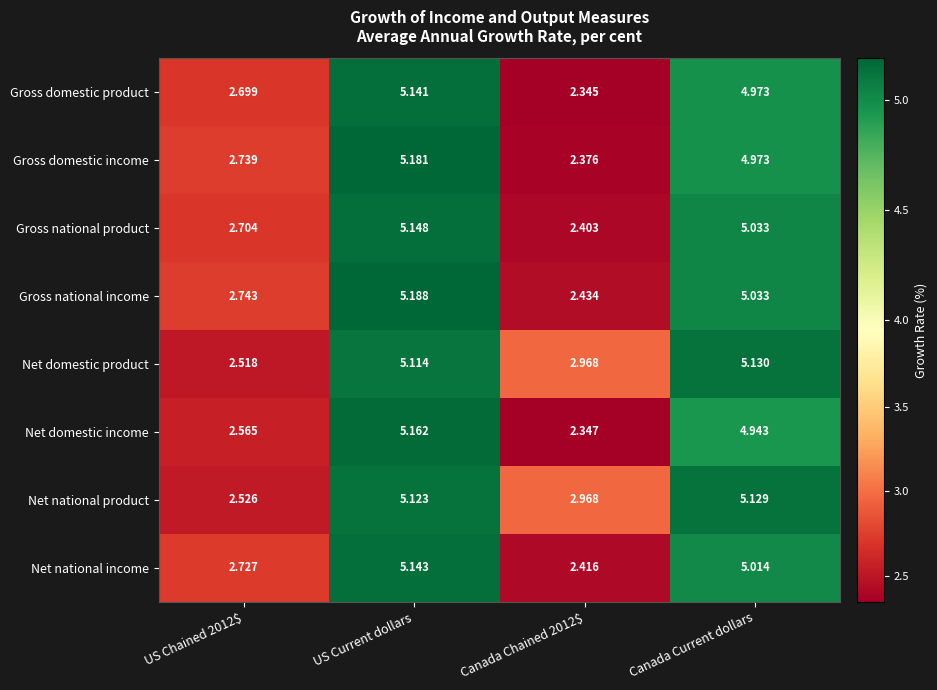

At which category is the sum across all series the highest?

US Current dollars